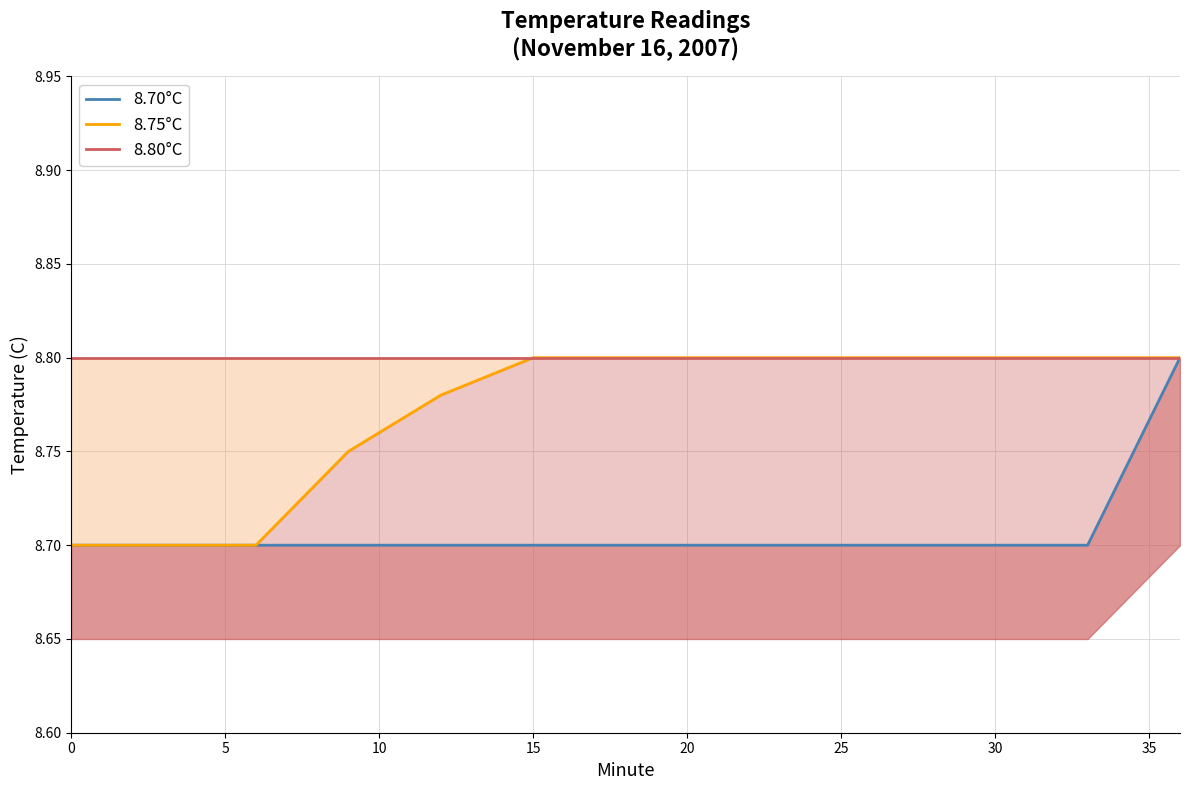

True or false: 8.75°C has more than 0 points higher than both neighbors.

False